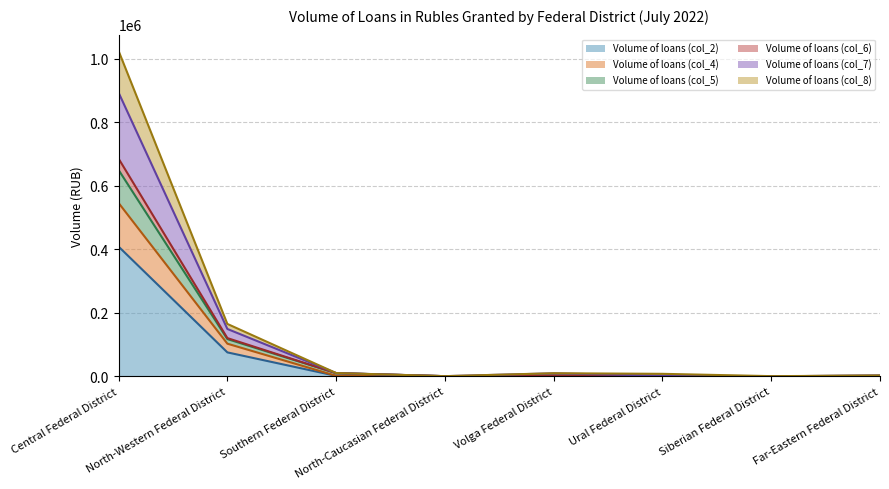

True or false: Volume of loans (col_8) has a value of 1418 at Ural Federal District.

False